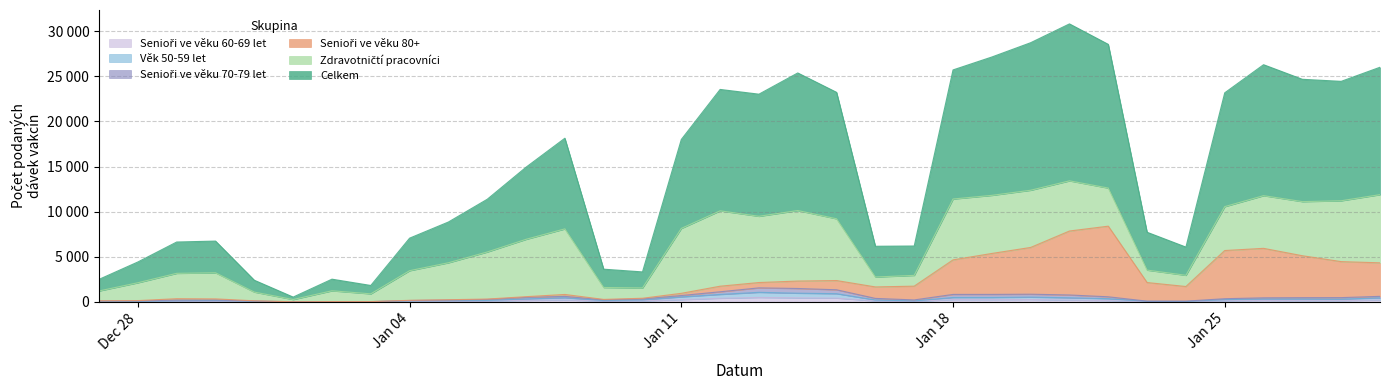

What position from the left is 19.01.2021?

24